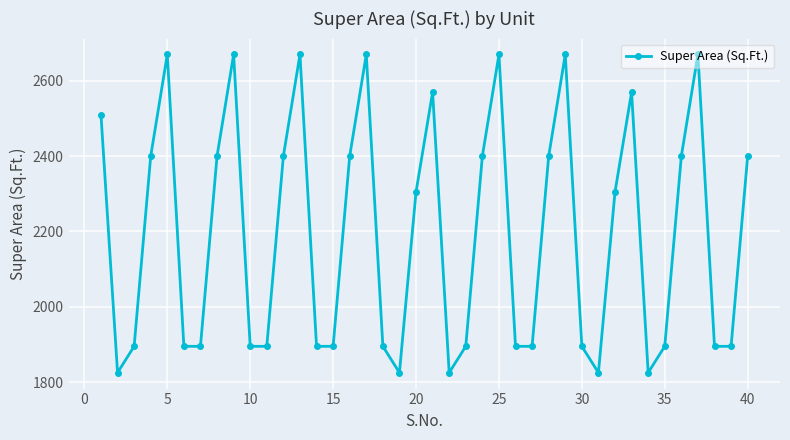

What is the sum of all values?

87700